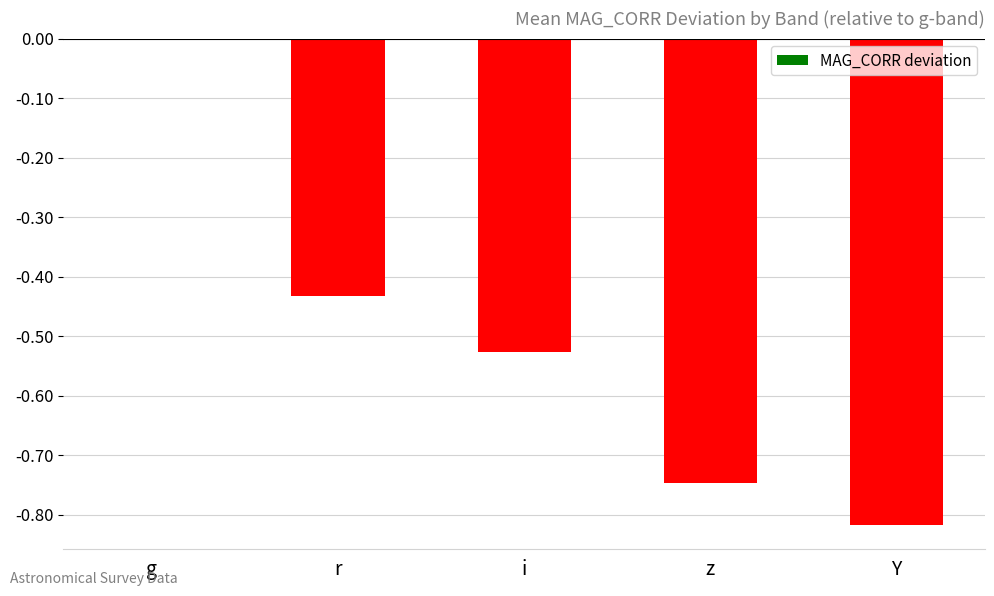

What is the change in value from z to Y?

-0.1